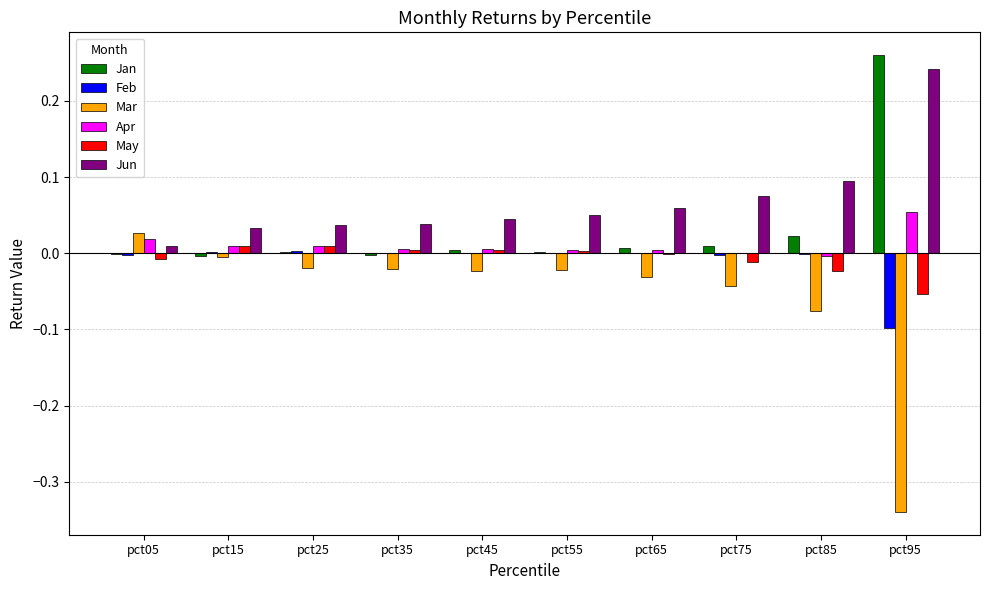

Which series has the largest total across all categories?

Jun